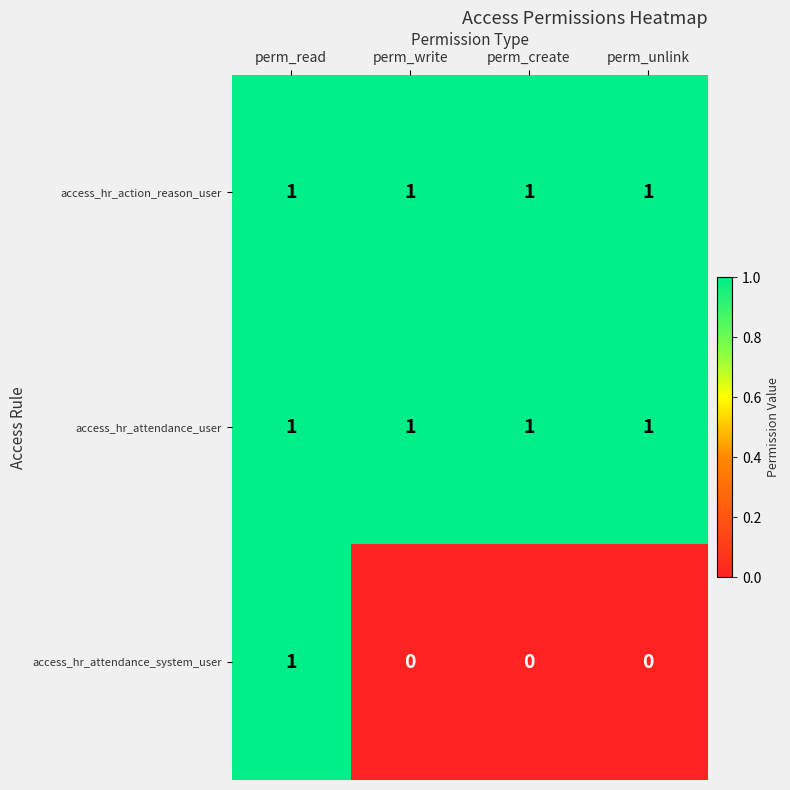

Reading left to right, transcribe all the data shown in this chart.

access_hr_action_reason_user: 1	1	1	1
access_hr_attendance_user: 1	1	1	1
access_hr_attendance_system_user: 1	0	0	0